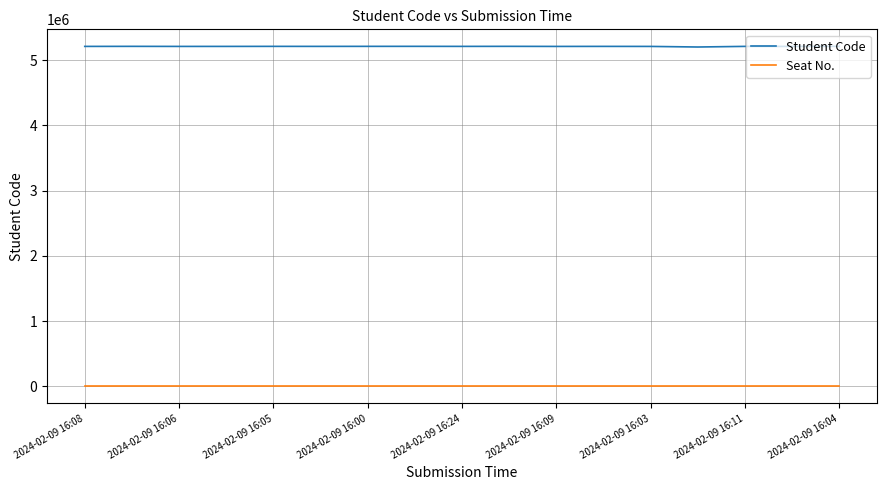

True or false: Seat No. and Student Code cross at least once.

False